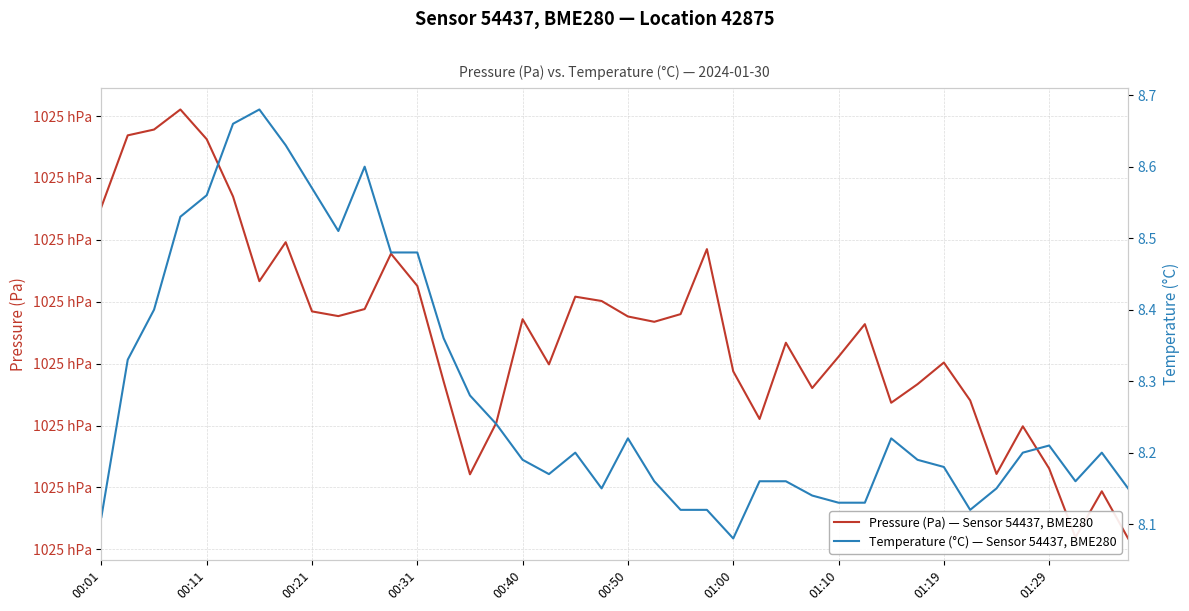

How many lines are shown in the chart?

2